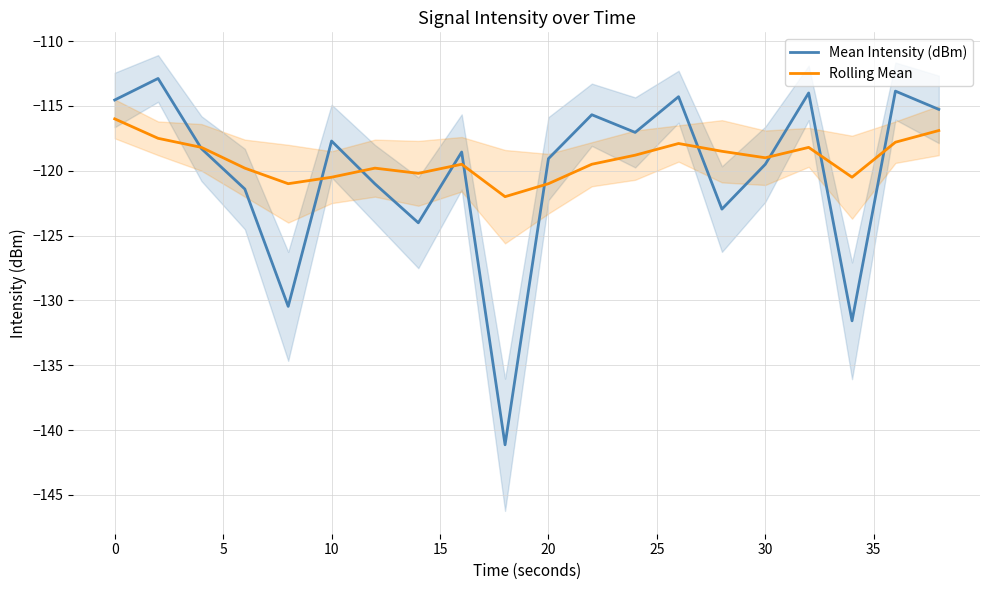

What is the highest value of the Rolling Mean series?

-116.0